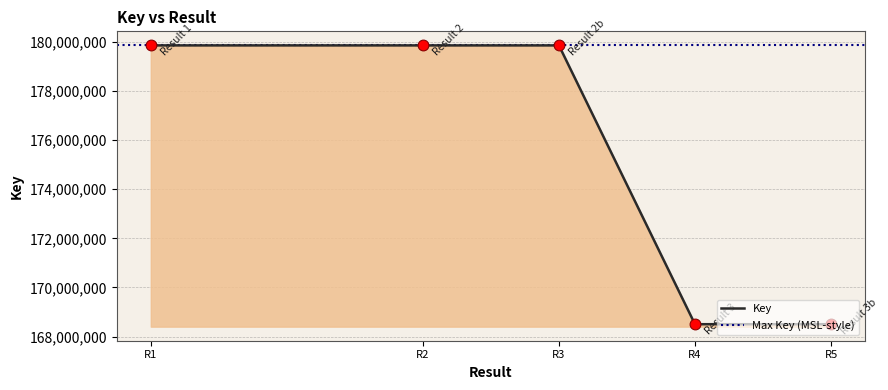

The value of Key at R1 is 300569157. True or false?

False